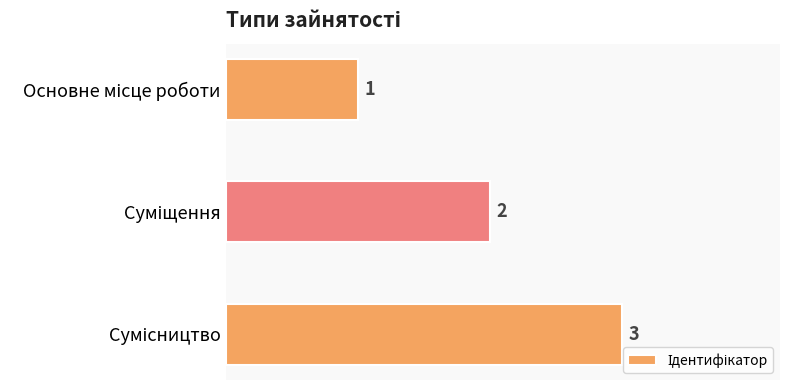

How many data points are less than 2?

1